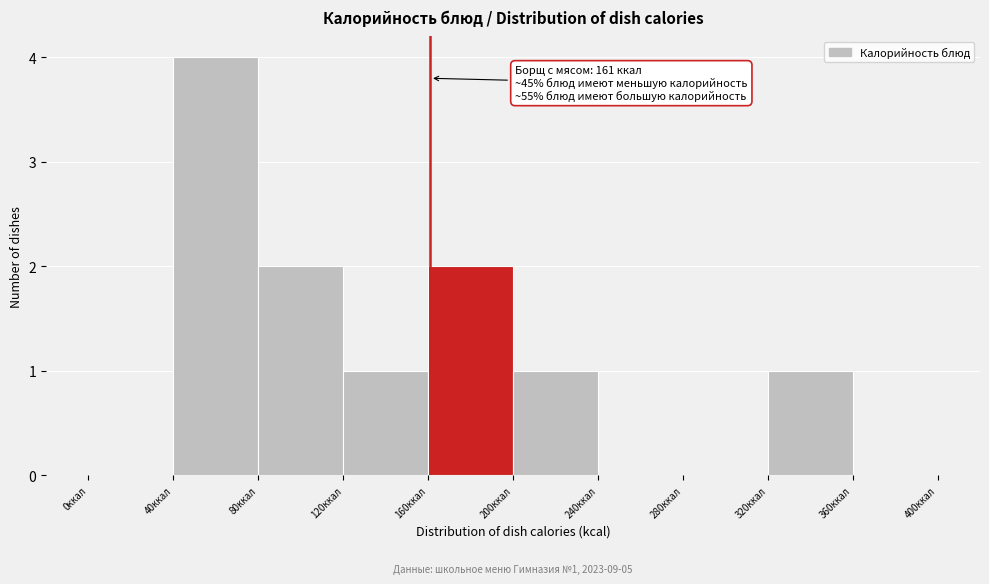

Which range on the x-axis has the tallest bar?

40 to 80